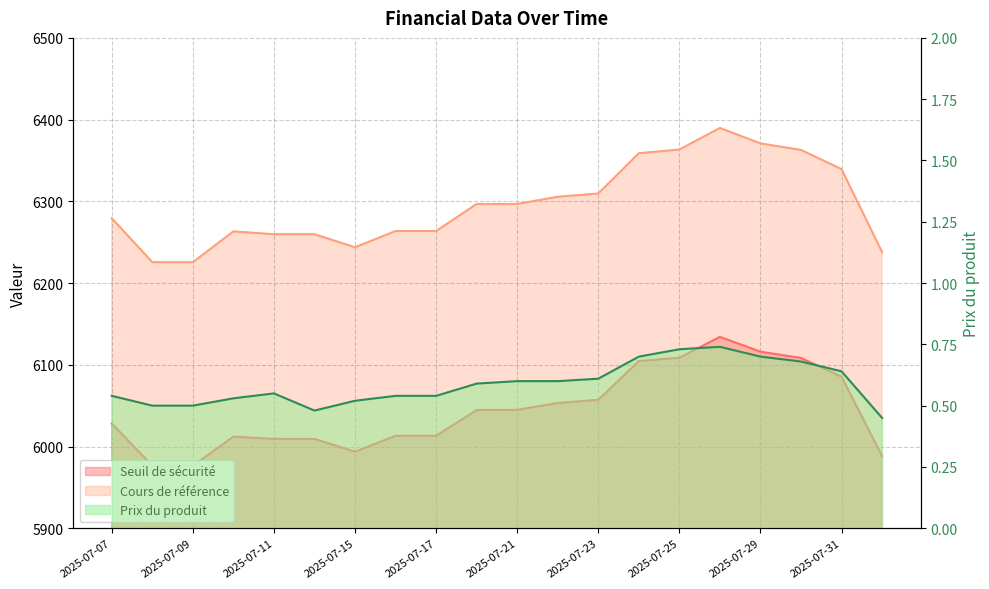

Reading left to right, what are all the values shown in this chart?

Seuil de sécurité: 6028.1	5976.5	5976.4	6012.1	6009.4	6009.4	5993.6	6013.2	6013.1	6044.6	6044.8	6053.3	6057.1	6104.5	6108.6	6134.2	6116.0	6108.4	6085.5	5988.3
Cours de référence: 6279.4	6225.5	6225.5	6263.3	6259.8	6259.8	6243.8	6263.7	6263.7	6296.8	6296.8	6305.6	6309.6	6358.9	6363.4	6389.8	6370.9	6362.9	6339.4	6238.0
Prix du produit: 0.5	0.5	0.5	0.5	0.6	0.5	0.5	0.5	0.5	0.6	0.6	0.6	0.6	0.7	0.7	0.7	0.7	0.7	0.6	0.5